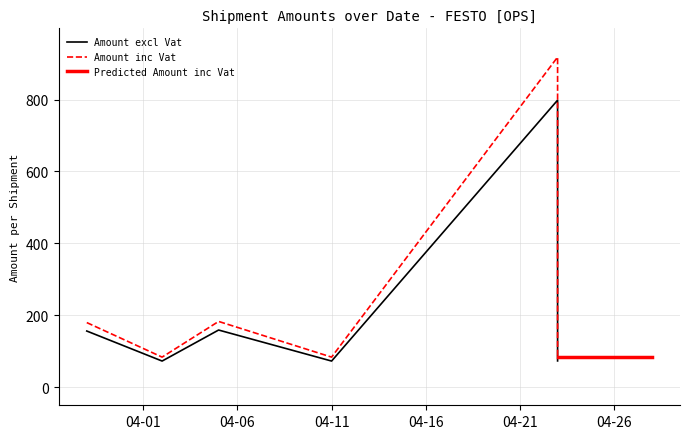

What is the label of the 4th point from the left?

2019-04-11